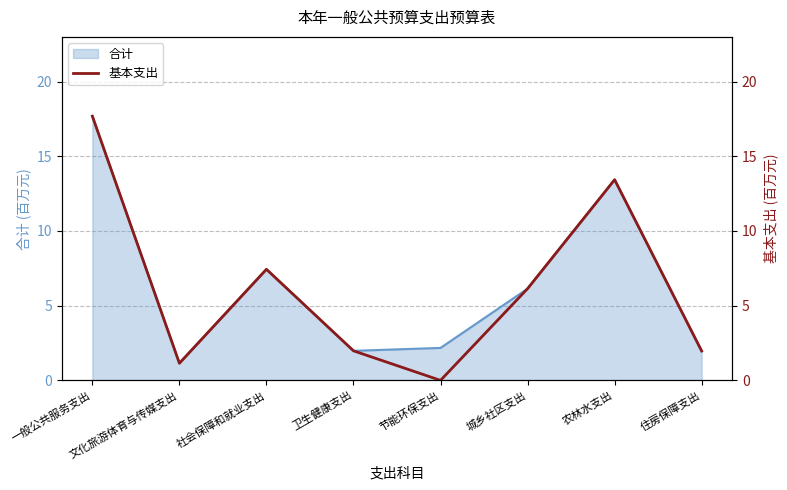

How many positive values are there?

7